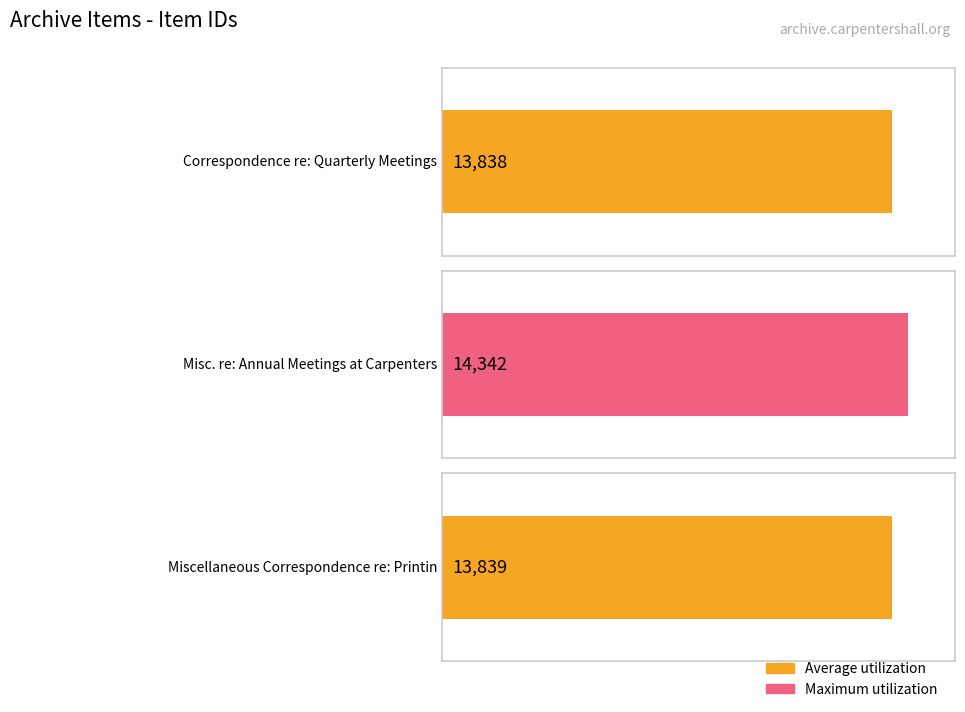

What is the minimum value shown in the chart?

13838